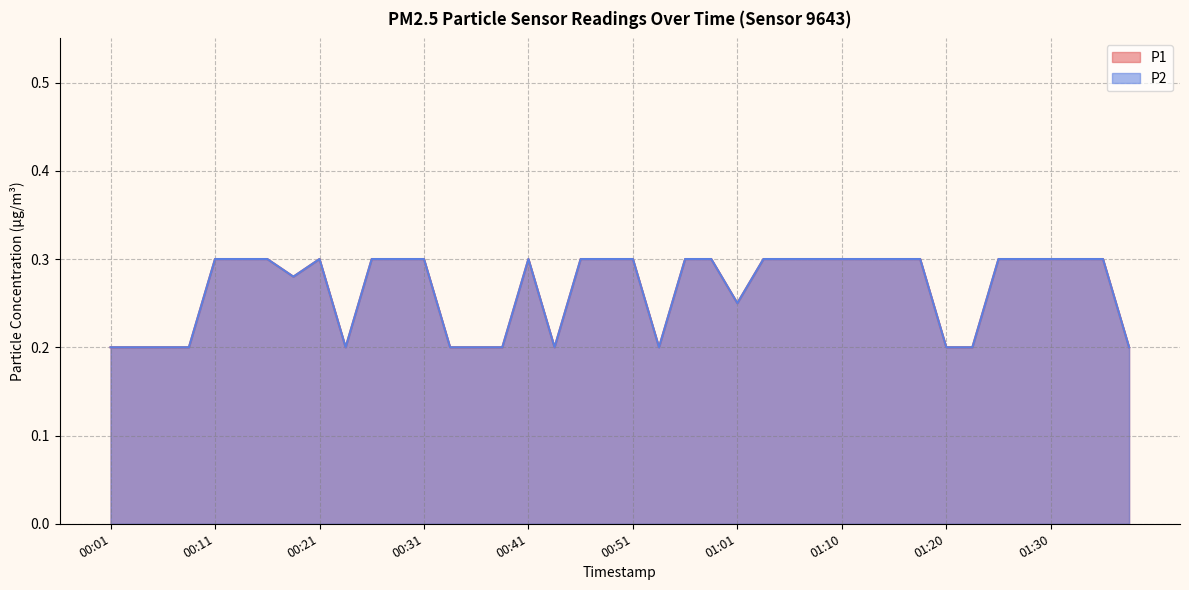

What is the value of the P2 point at the 19th from the left?

0.3